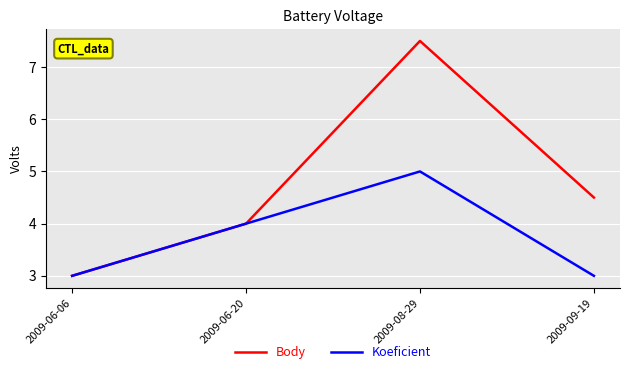

Which series has the largest range (max minus min)?

Body